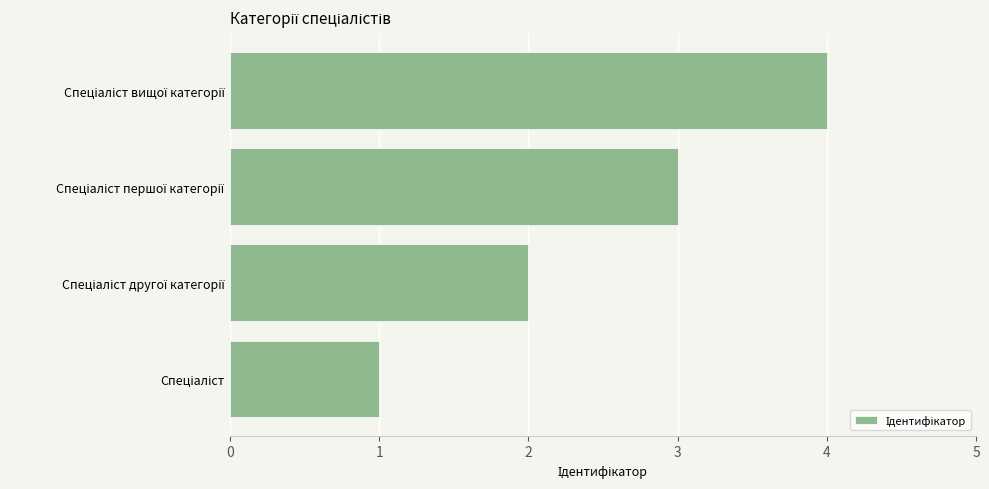

What is the maximum value shown in the chart?

4